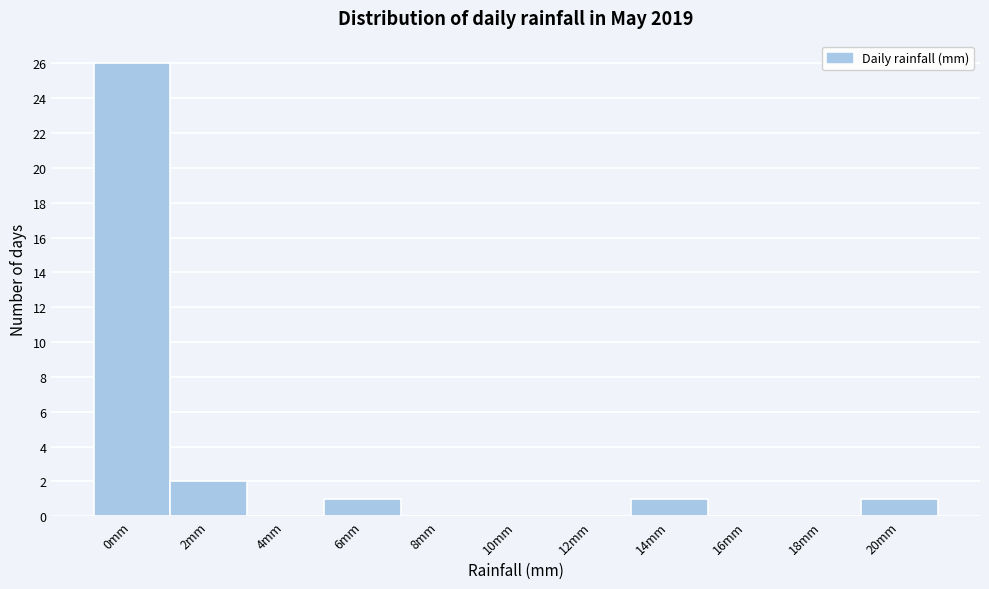

Reading left to right, what are all the values shown in this chart?

0mm=26	2mm=2	4mm=0	6mm=1	8mm=0	10mm=0	12mm=0	14mm=1	16mm=0	18mm=0	20mm=1